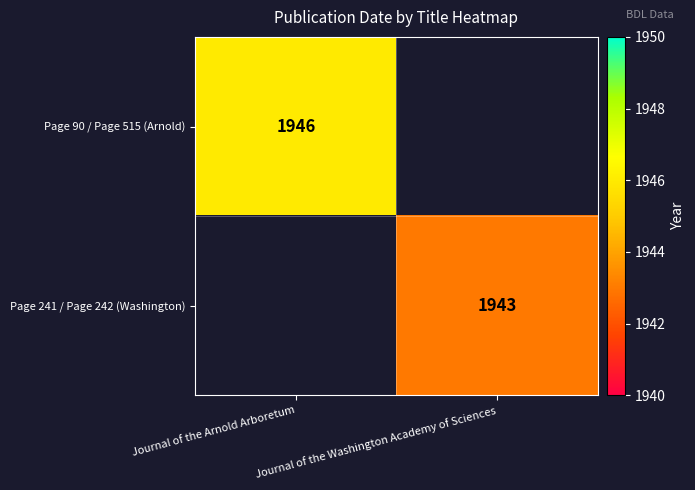

The Page 90 / Page 515 (Arnold) series shows 3091 at Journal of the Arnold Arboretum. True or false?

False